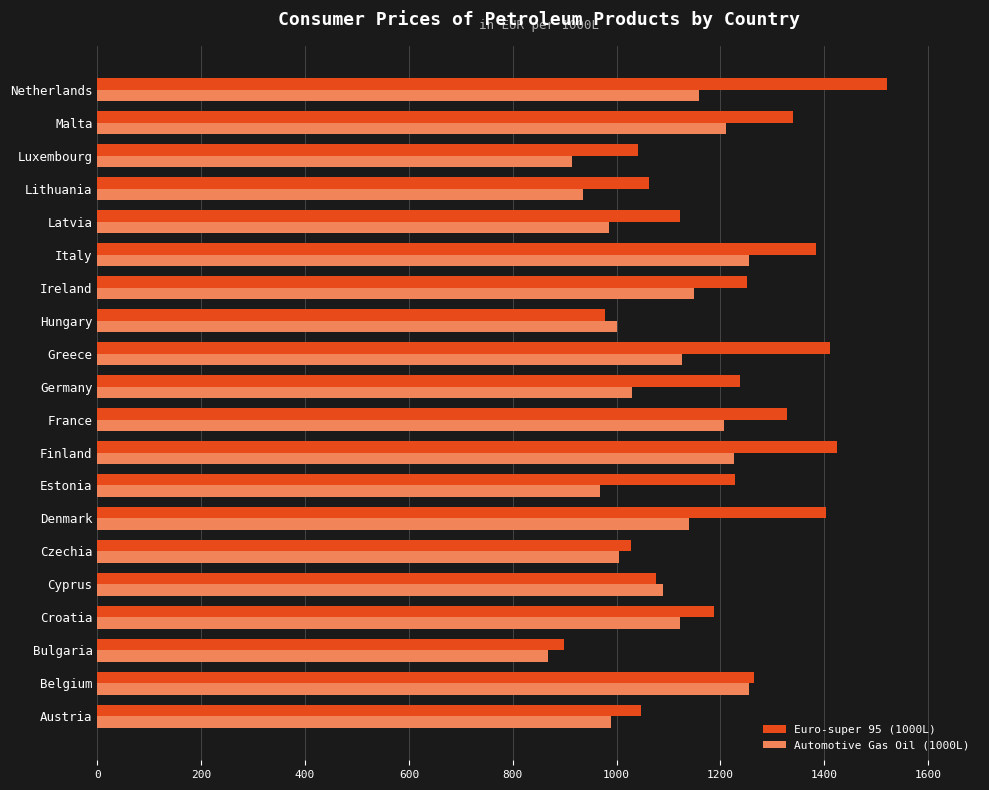

Which series has the largest total across all categories?

Euro-super 95 (1000L)